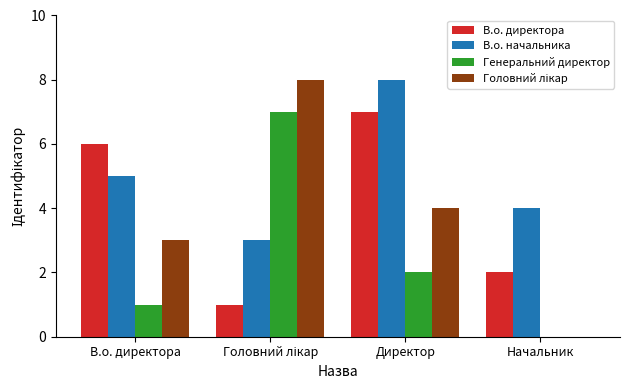

Which category has the highest value in the В.о. начальника series?

Директор